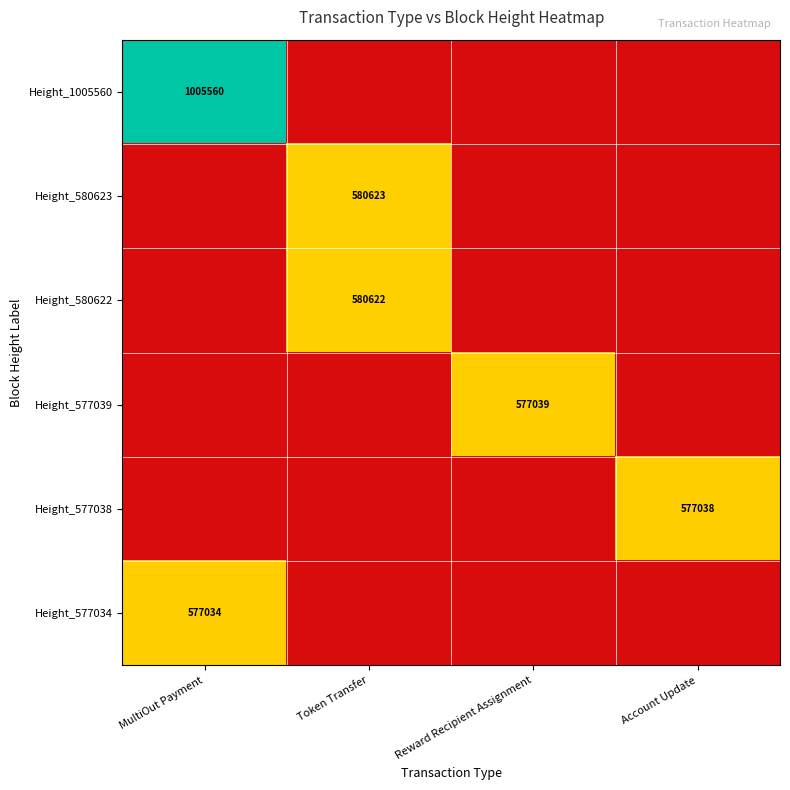

True or false: Height_580623 has a value of 580623 at Token Transfer.

True